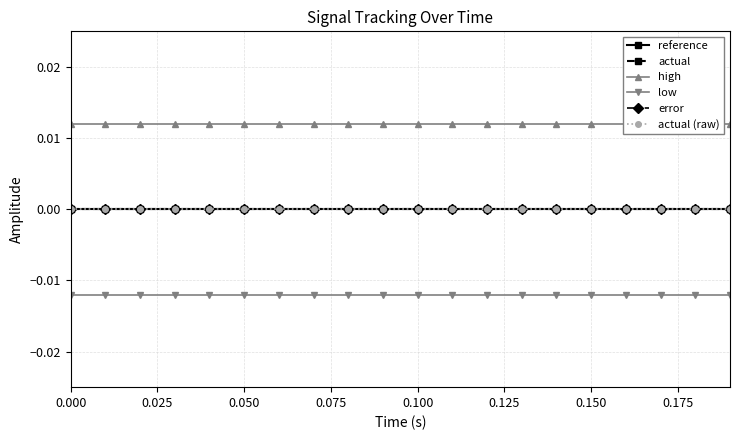

Does the chart have visible grid lines?

Yes